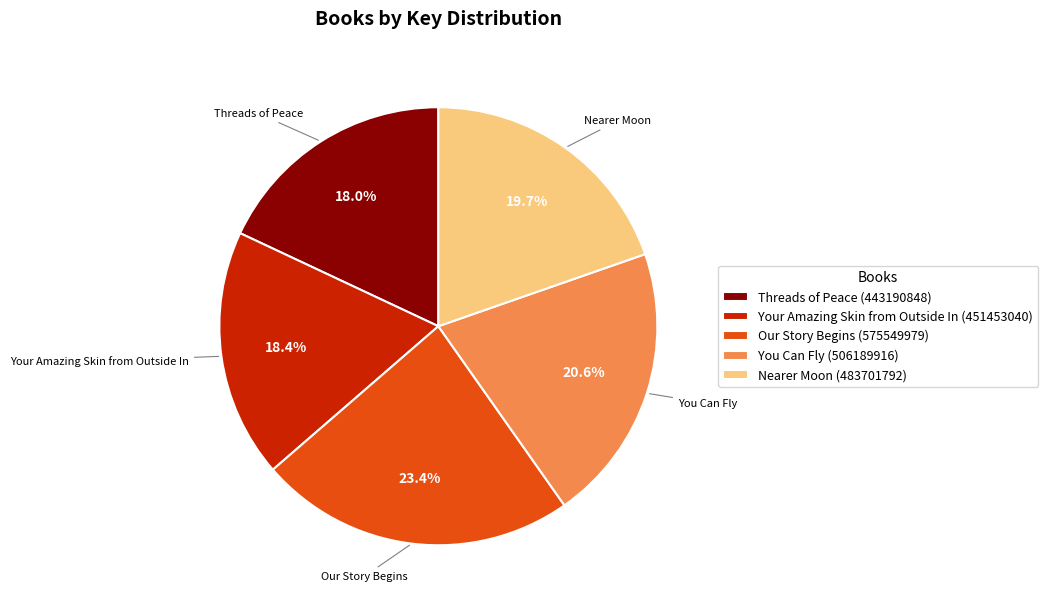

Does Threads of Peace represent more than half of the total?

No